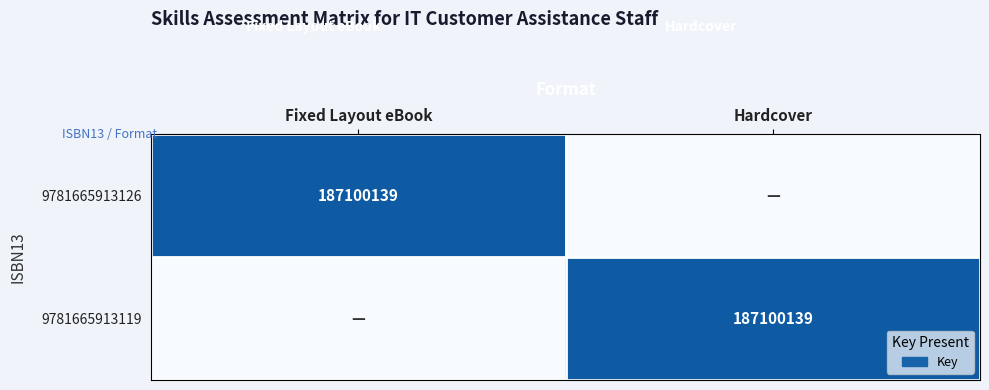

The 9781665913126 series shows 187100139 at Fixed Layout eBook. True or false?

True